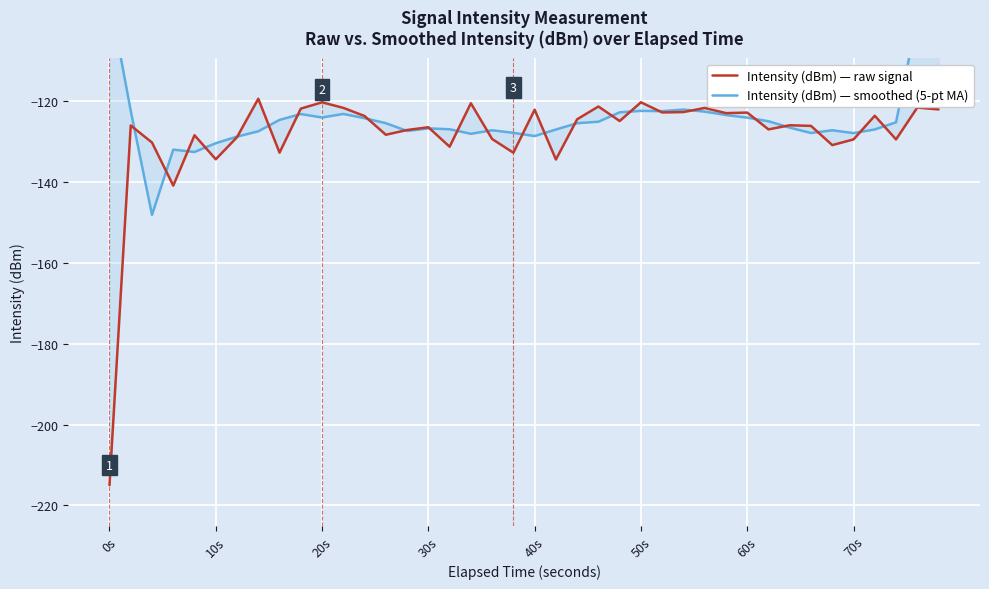

What is the difference between the maximum and minimum values in the Intensity (dBm) — smoothed (5-pt MA) series?

73.5